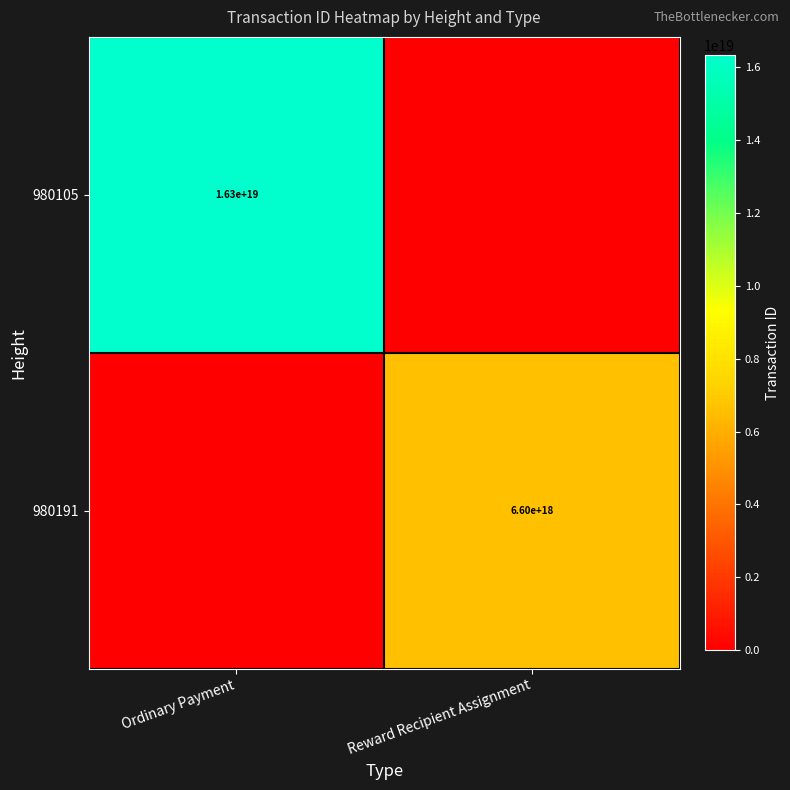

What is the total value across all series at Reward Recipient Assignment?

6603576785184708608